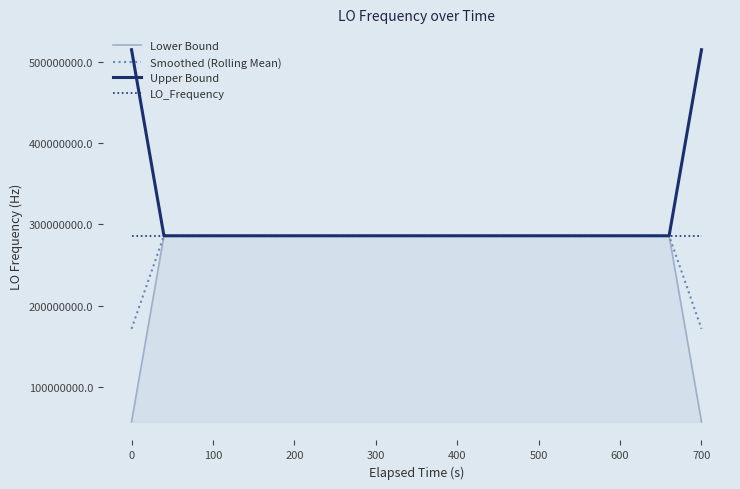

What is the minimum value for Smoothed (Rolling Mean)?

171628199.7